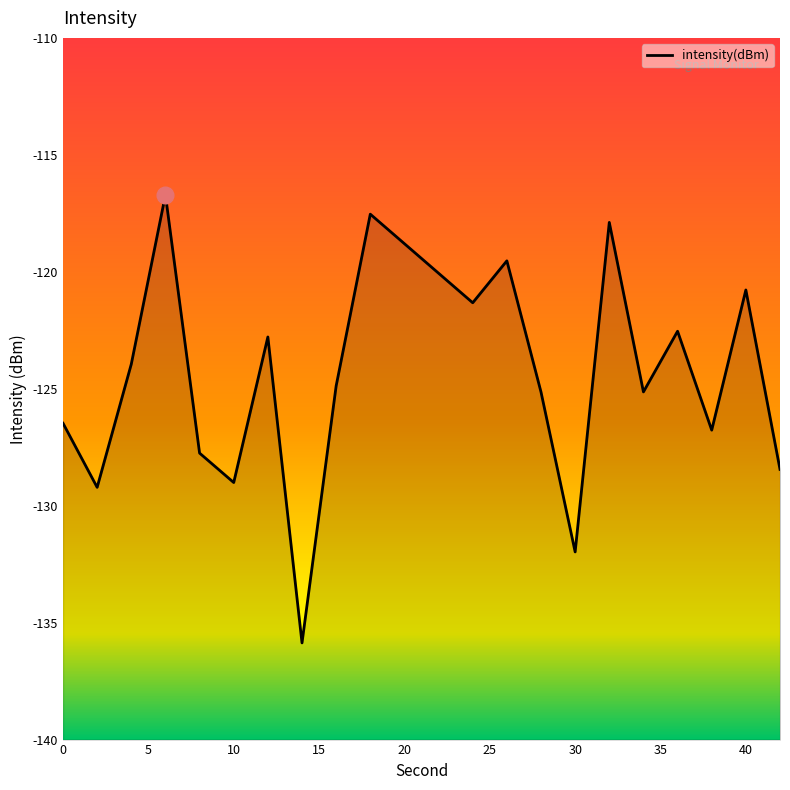

What is the sum of all values?

-2493.7